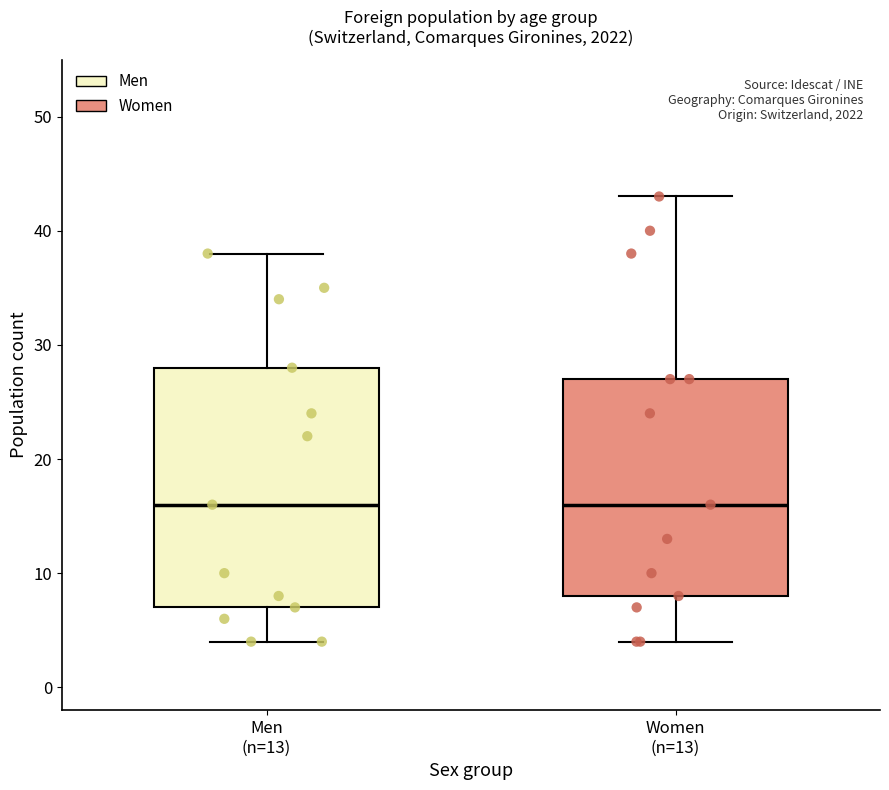

Reading left to right, read every box against the y-axis: the position of its median line, the range the box covers, and the ends of its whiskers. The values are not printed on the chart, so give them approximately, as read against the axis.

Men (n=13): median 16, box 7 to 28, whiskers 4 to 38
Women (n=13): median 16, box 8 to 27, whiskers 4 to 43